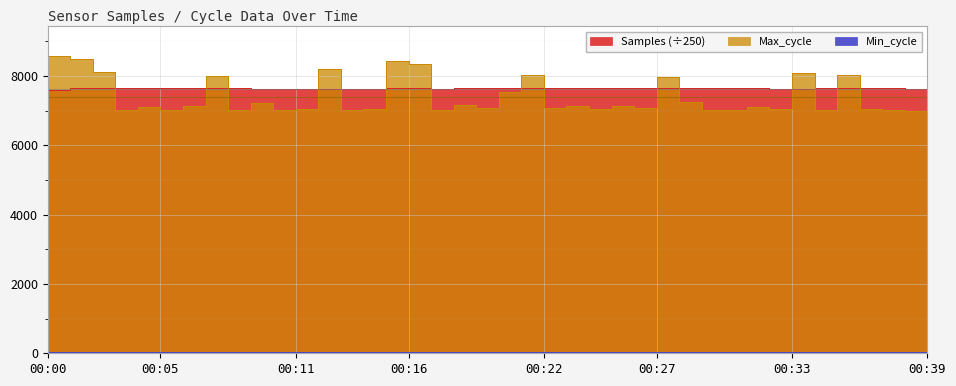

How many times do Max_cycle and Samples cross each other?

16